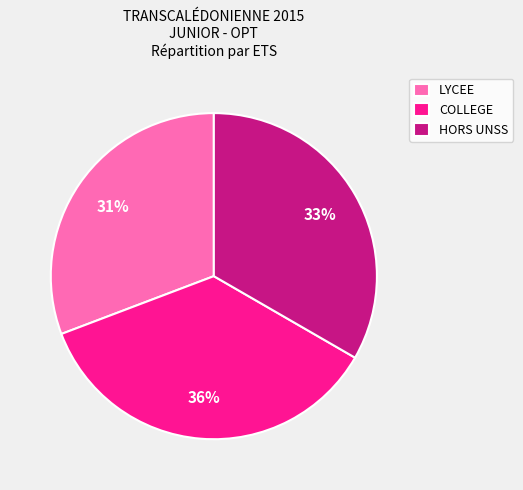

Which slice is the smallest?

LYCEE